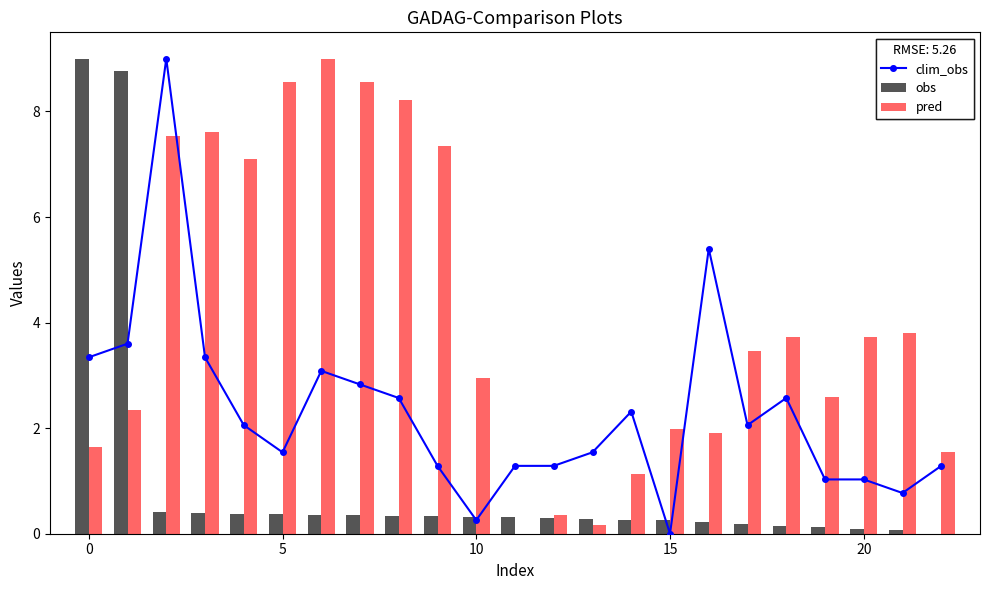

What are all the series names shown in the legend?

clim_obs, obs, pred